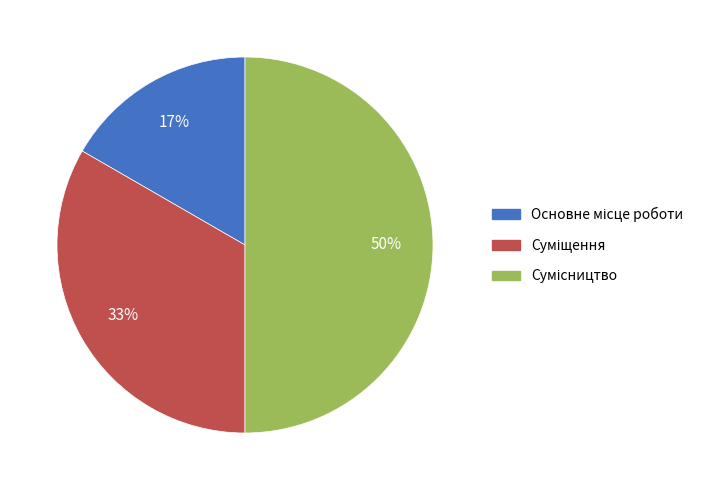

To the nearest percent, what is the average slice percentage?

33%